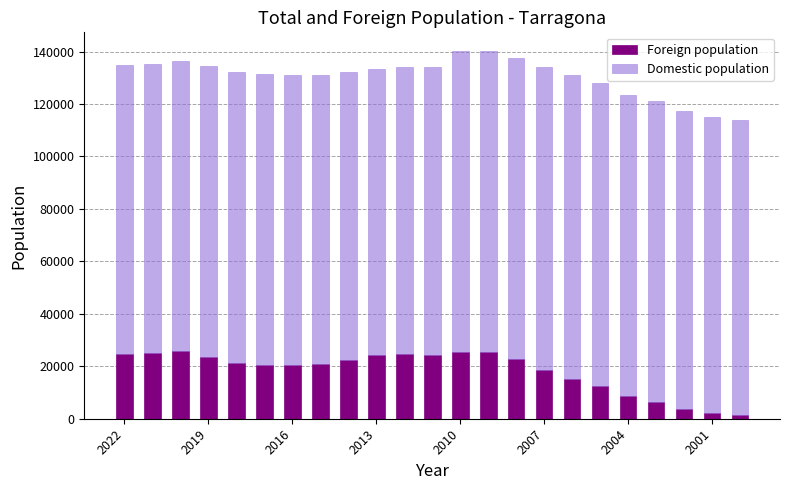

What is the maximum value for Foreign population?

25654